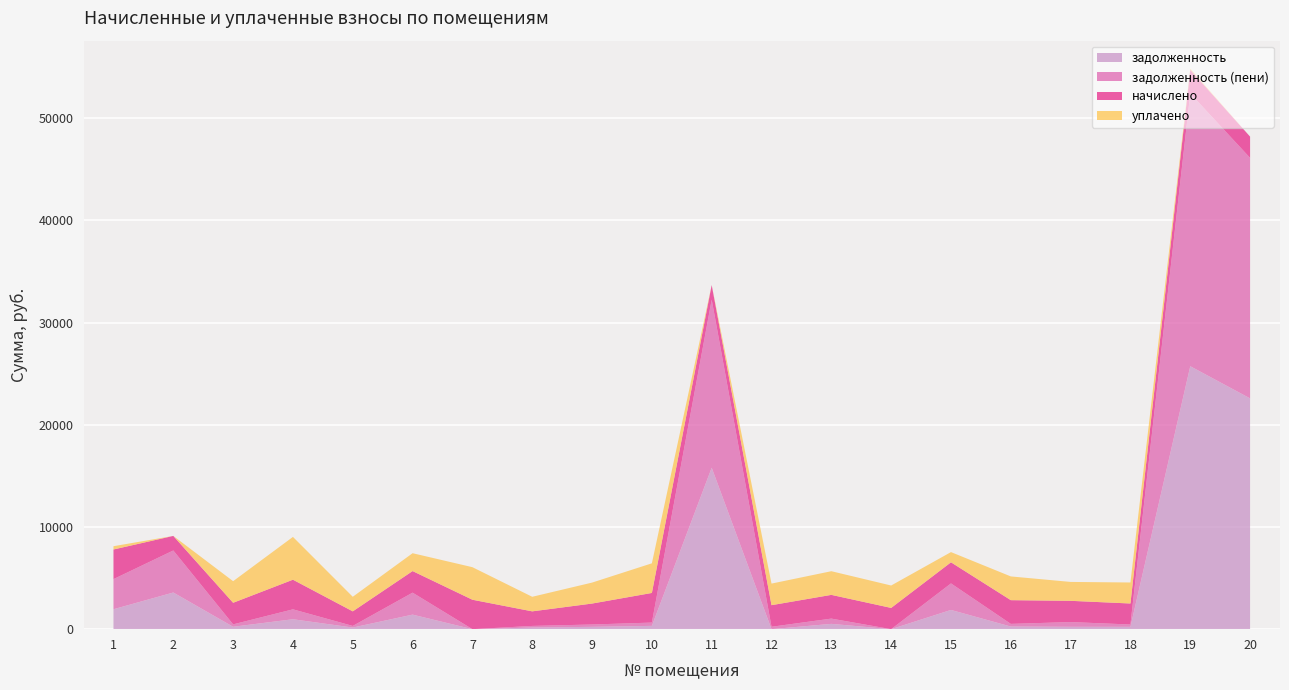

Reading left to right, transcribe all the data shown in this chart.

задолженность: 1=1950.6	2=3587.9	3=234.8	4=971.7	5=158.5	6=1423.3	7=0.0	8=158.5	9=227.9	10=322.2	11=15799.8	12=0.0	13=519.0	14=0.0	15=1881.8	16=258.1	17=231.4	18=228.4	19=25734.1	20=22588.5
задолженность (пени): 1=2947.2	2=4112.8	3=234.8	4=969.2	5=158.5	6=2149.5	7=0.0	8=158.5	9=227.9	10=322.2	11=16455.2	12=234.8	13=514.7	14=0.0	15=2596.4	16=258.1	17=463.4	18=228.4	19=26699.8	20=23538.7
начислено: 1=2900.2	2=1426.2	3=2113.1	4=2900.2	5=1426.2	6=2113.1	7=2881.1	8=1426.2	9=2051.1	10=2900.2	11=1426.2	12=2113.1	13=2323.0	14=2079.7	15=2065.4	16=2323.0	17=2079.7	18=2055.9	19=2323.0	20=2079.7
уплачено: 1=322.2	2=0.0	3=2113.1	4=4189.1	5=1426.2	6=1747.9	7=3185.7	8=1426.2	9=2051.1	10=2900.2	11=0.0	12=2113.1	13=2316.0	14=2192.6	15=1000.0	16=2323.0	17=1848.6	18=2055.9	19=100.0	20=0.0